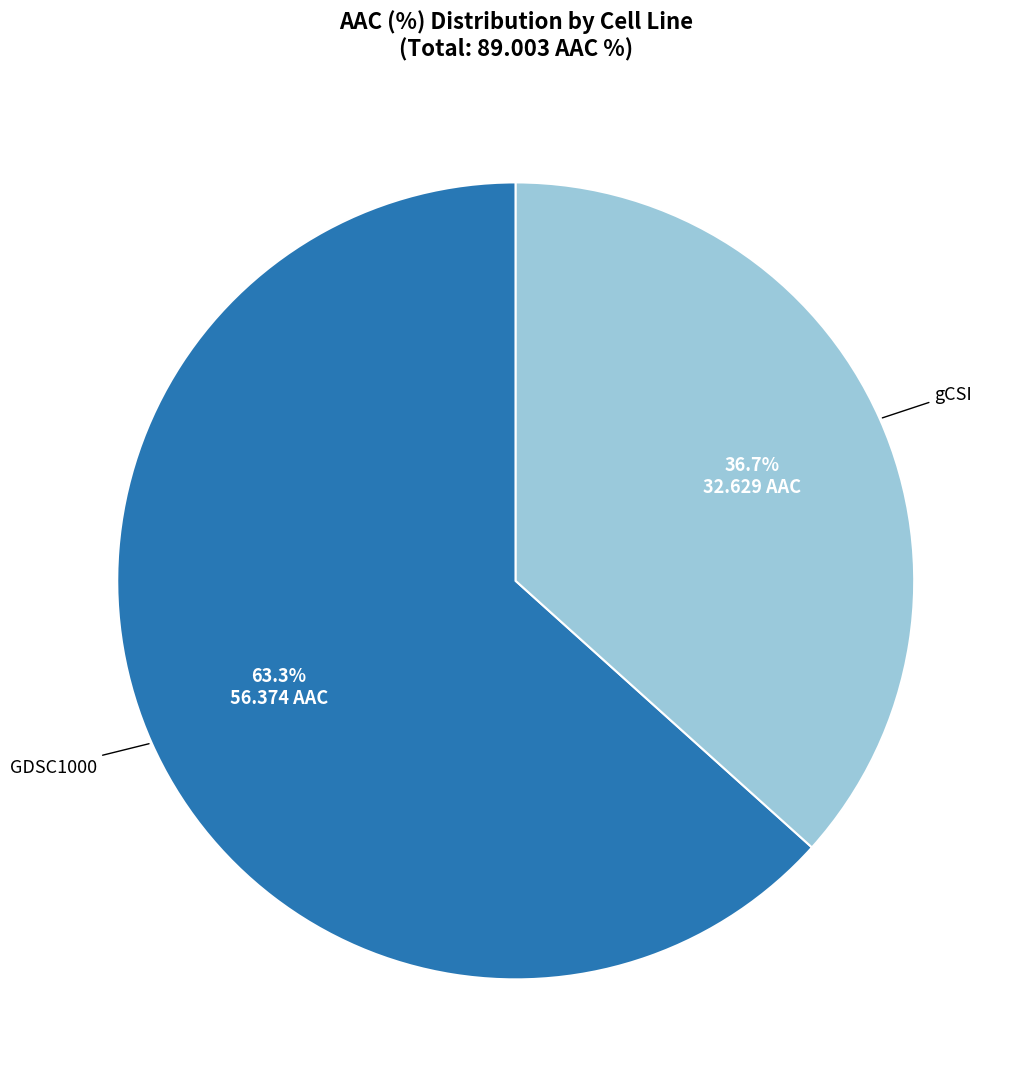

To the nearest percent, what is the difference between the GDSC1000 and gCSI slice percentages?

27%